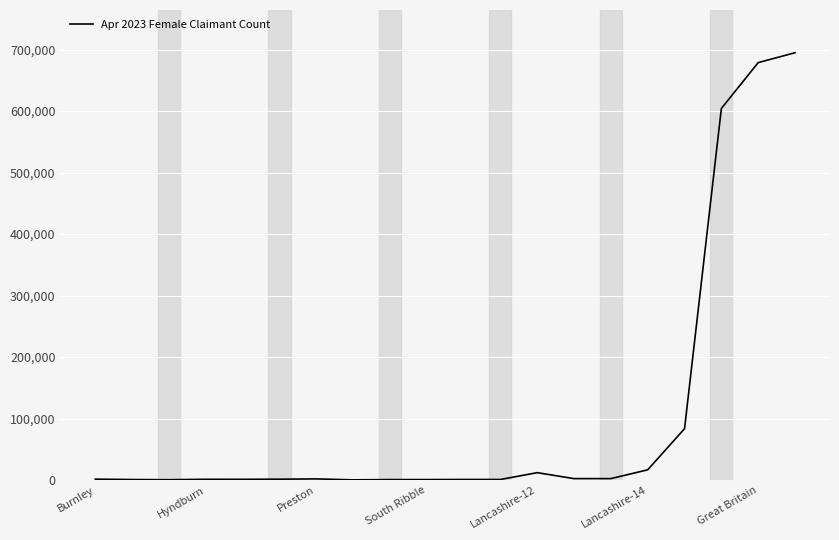

What is the maximum value shown in the chart?

694800